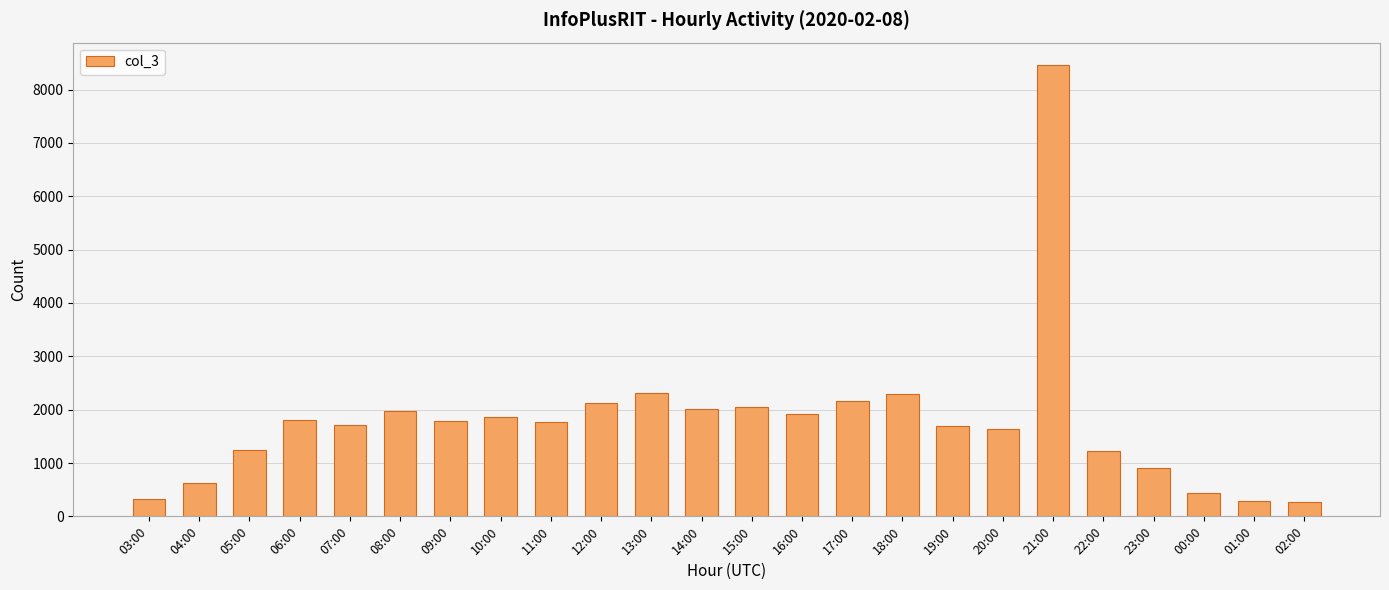

How many data points does each series have?

24